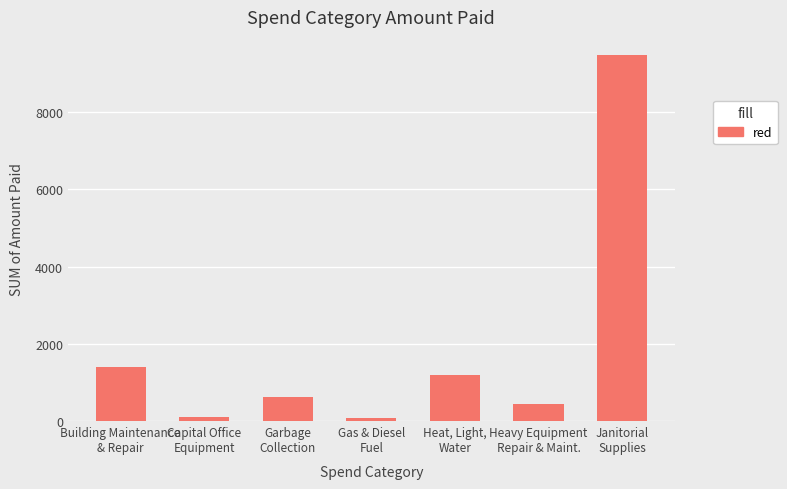

The chart shows a value of 618.5 at Garbage
Collection. True or false?

True